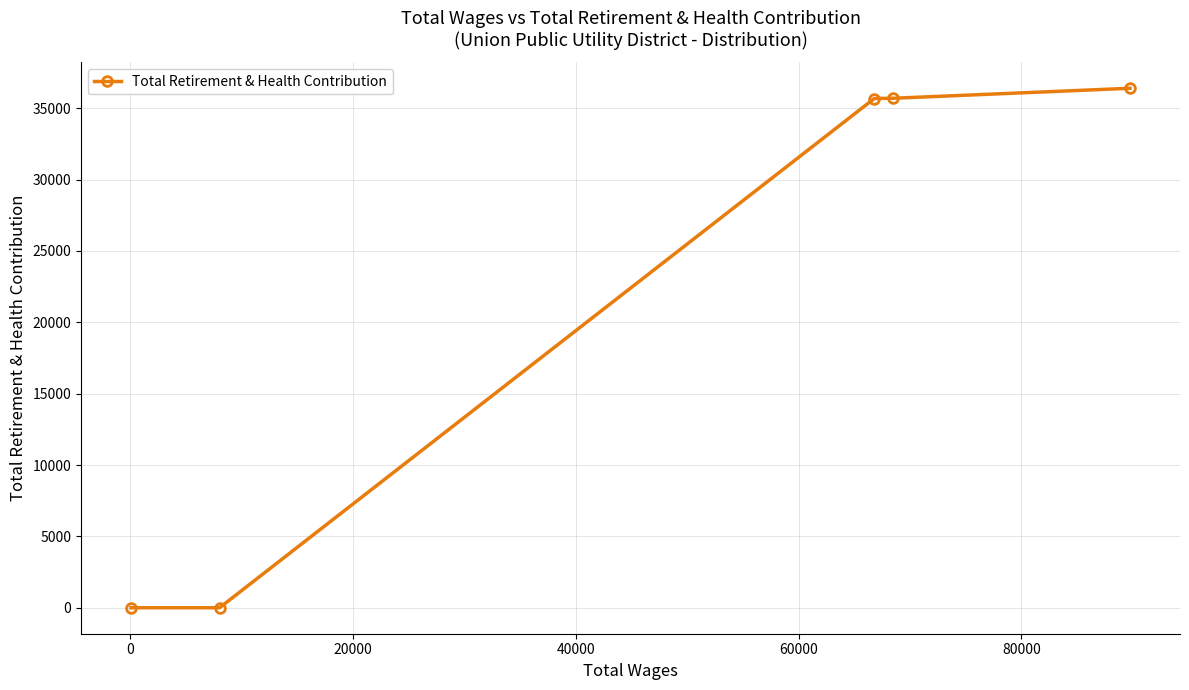

What is the average value?

21553